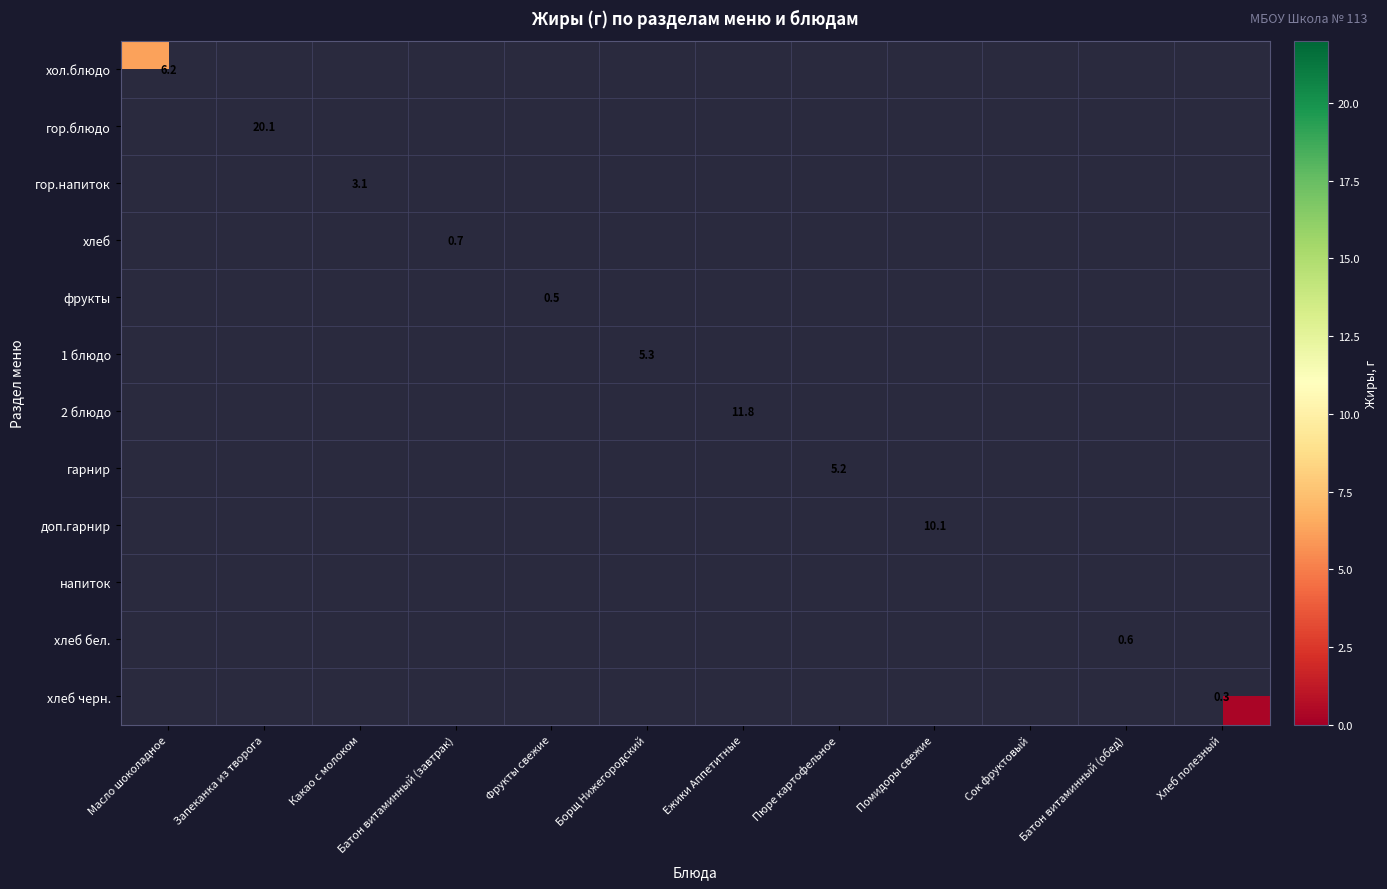

Is it true that гарнир equals 8.5 at Пюре картофельное?

False